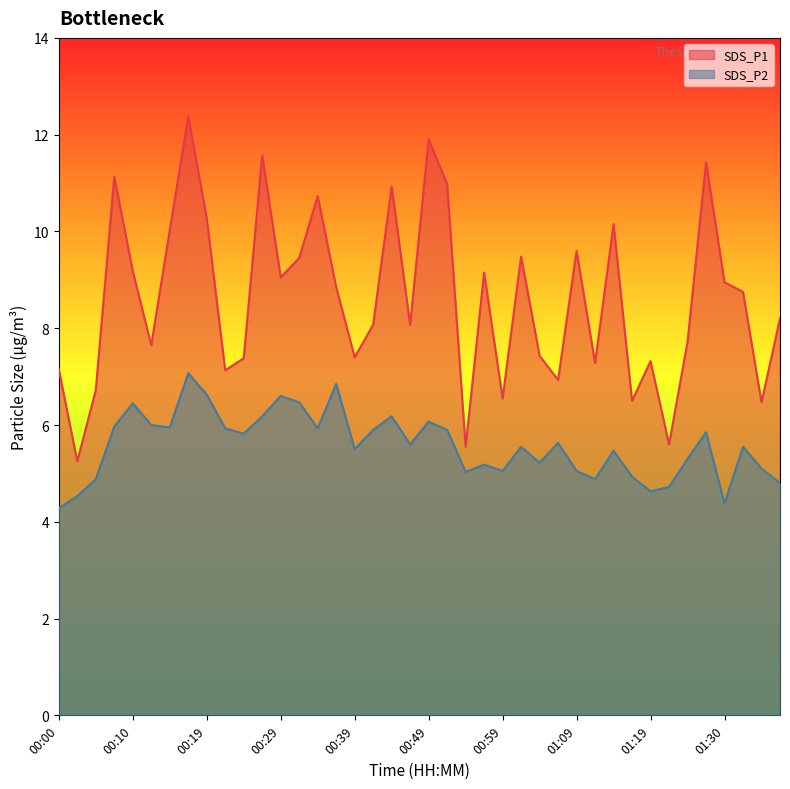

How many lines are shown in the chart?

2